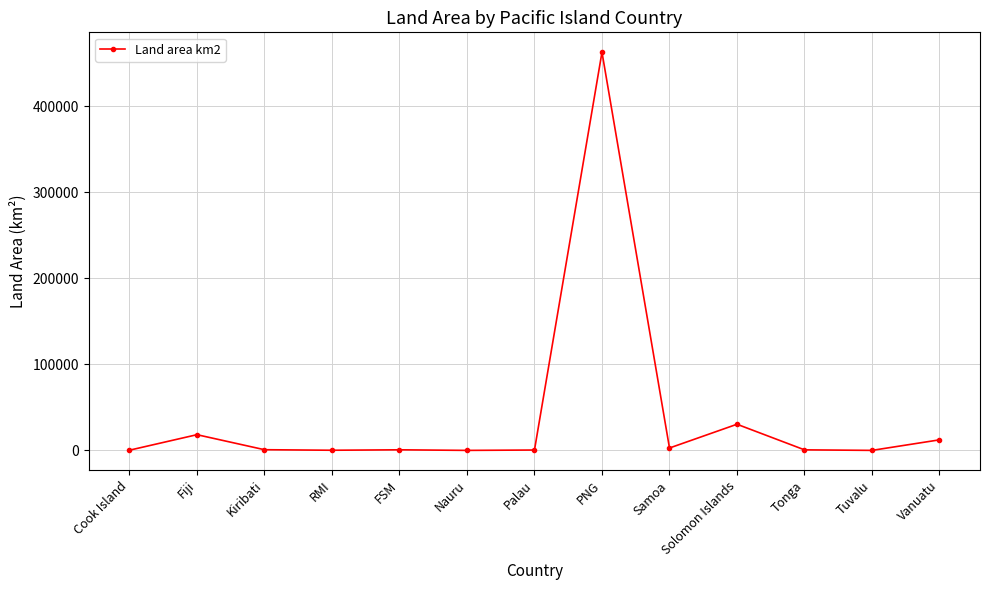

Where is the first local maximum?

Fiji